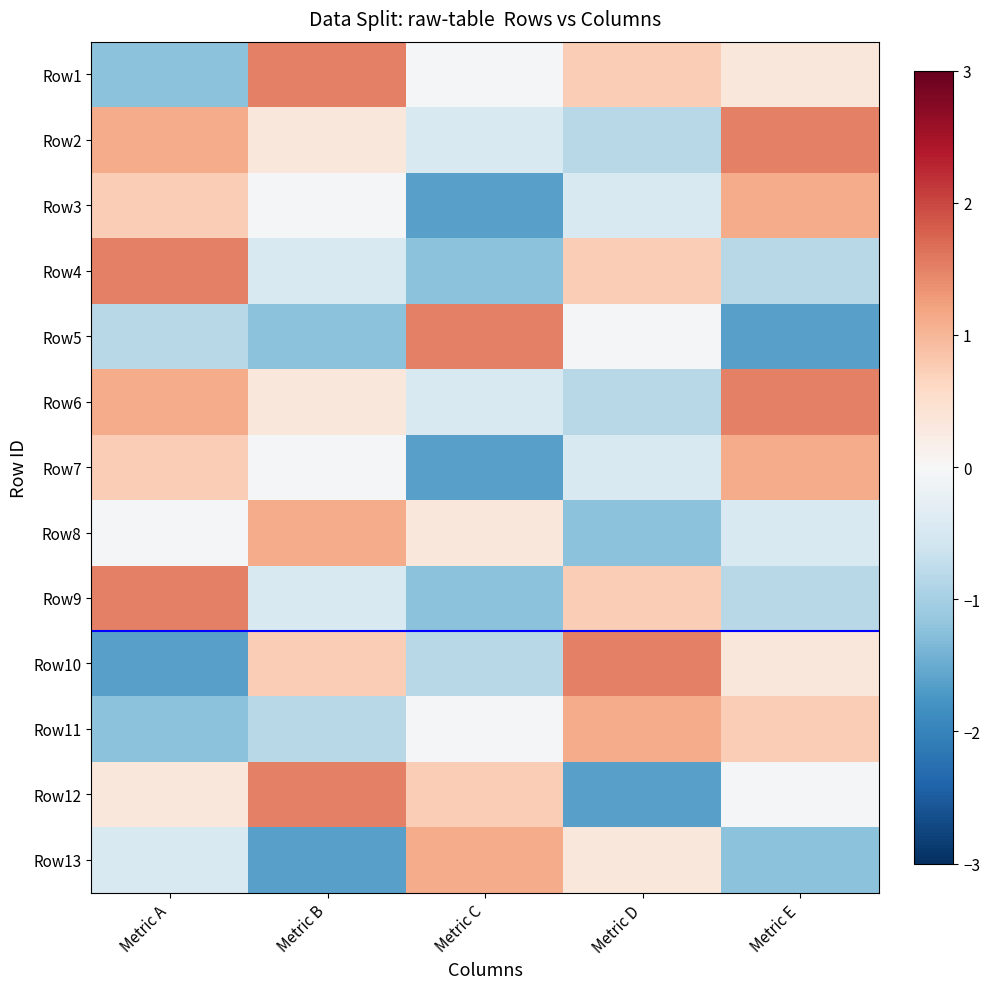

Between Metric B and Metric A, which is larger?

Metric B